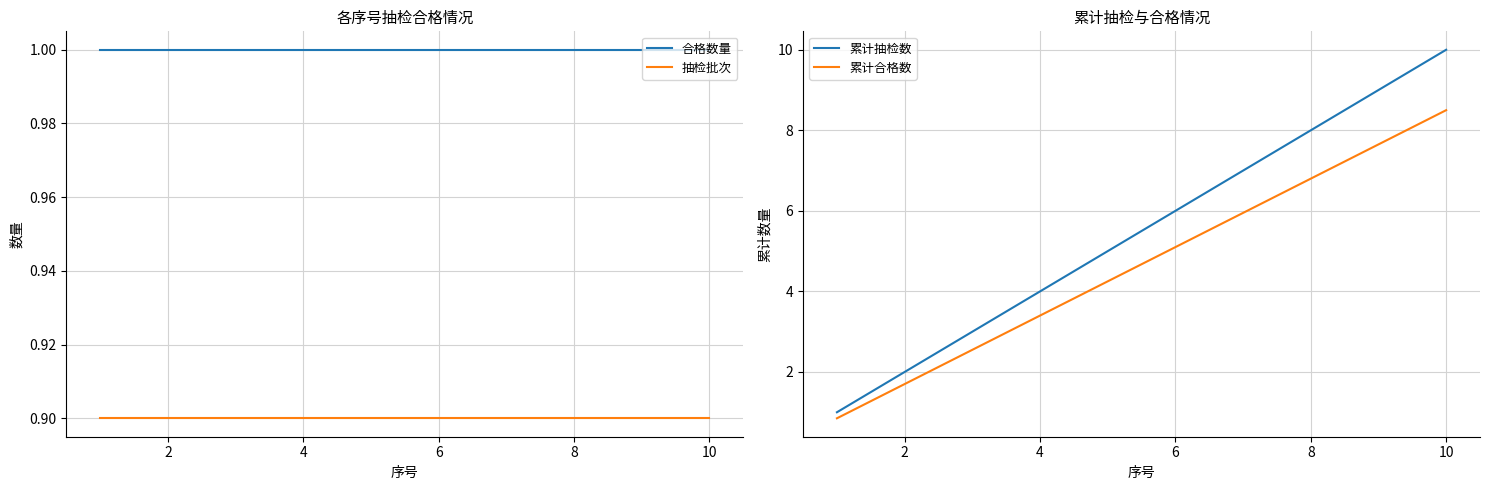

True or false: 抽检批次 and 合格数量 intersect in this chart.

False